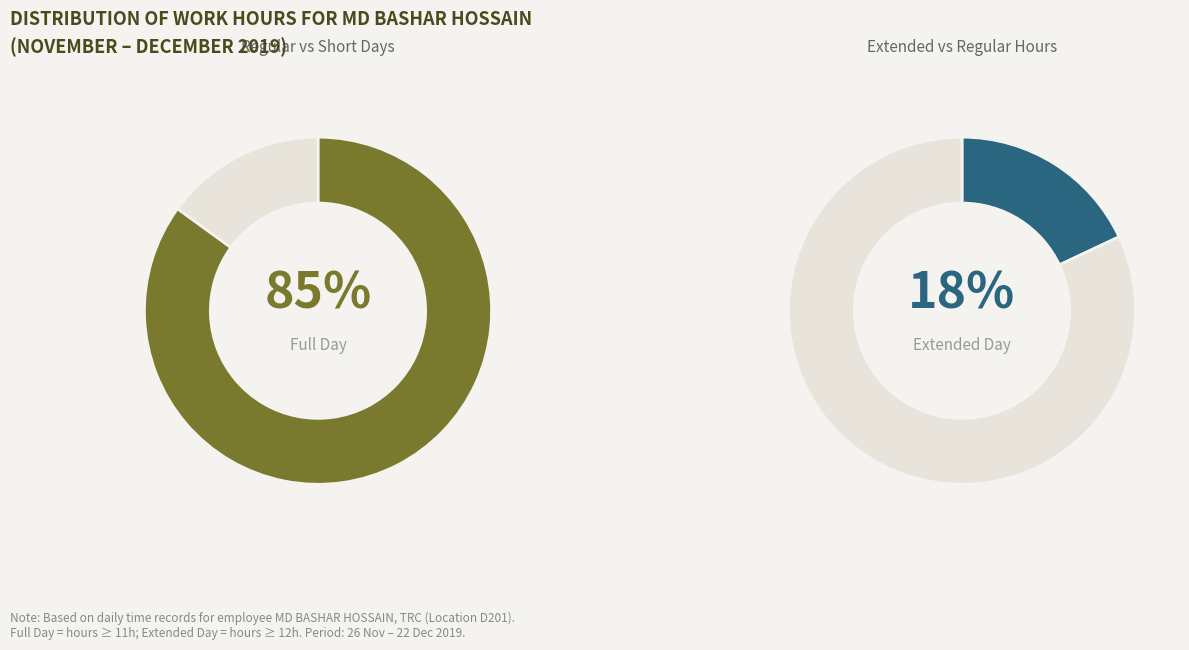

True or false: 4-Wed accounts for 1% of the total.

False